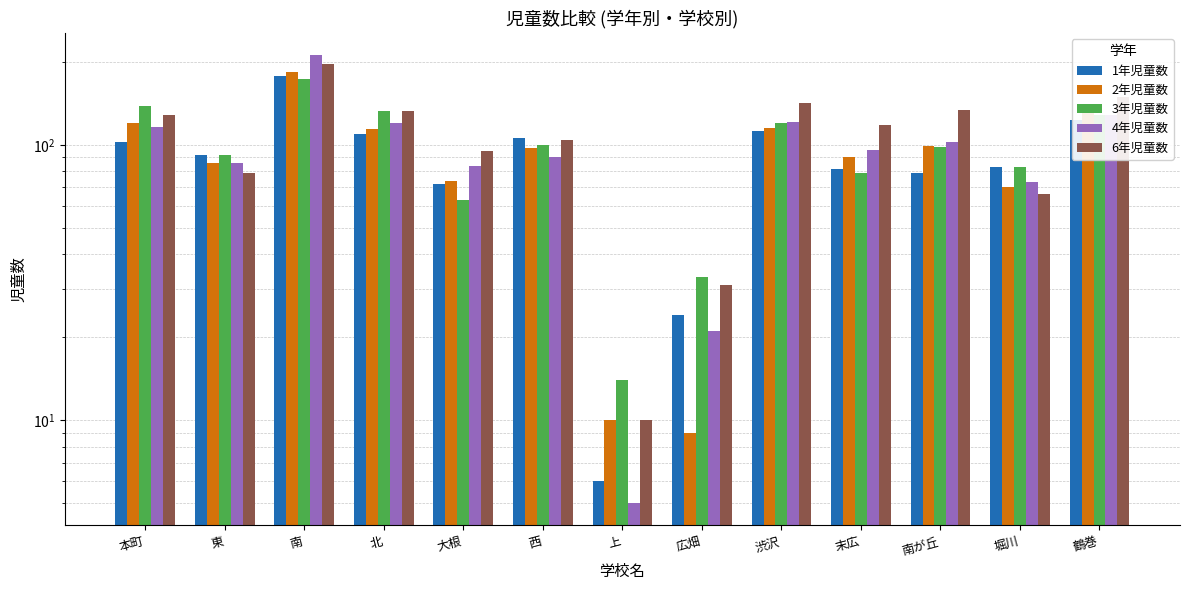

What is the label of the 8th bar from the right?

西